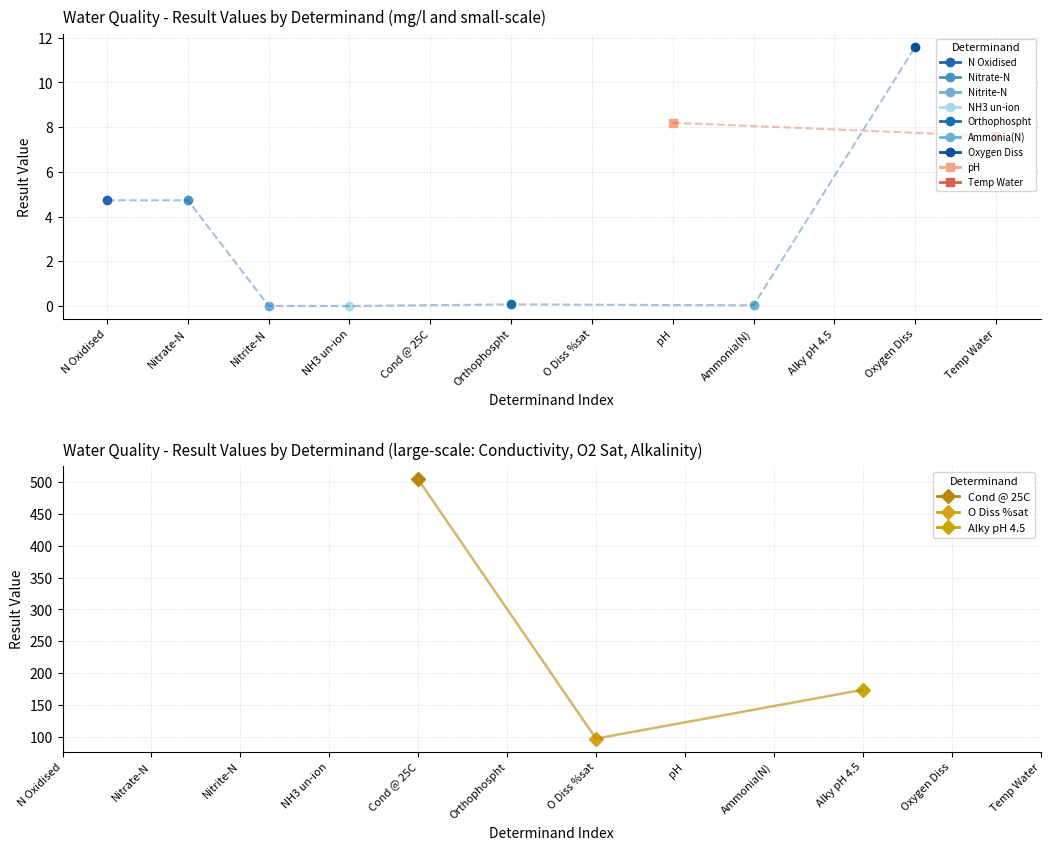

Does the chart have visible grid lines?

Yes